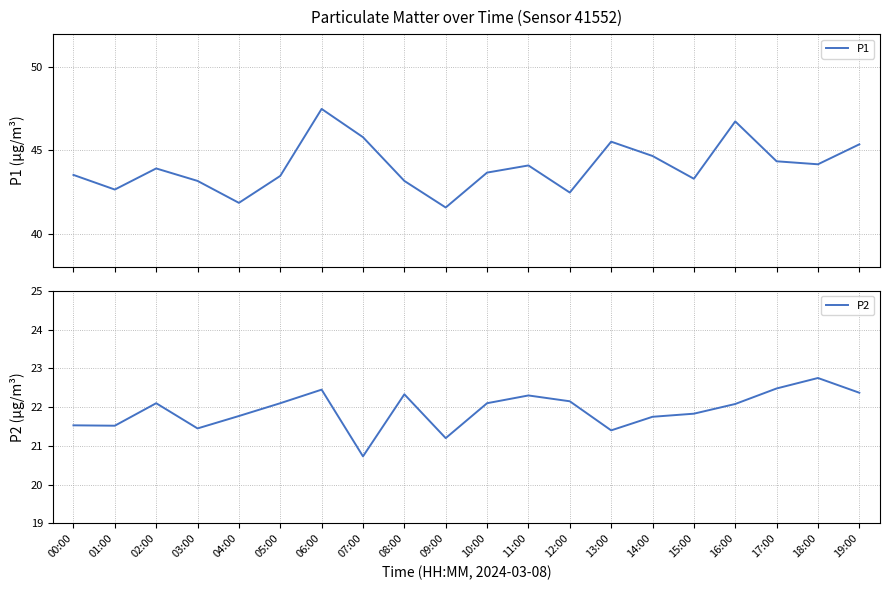

At 15:00, list the series in order from smallest to largest.

P2, P1